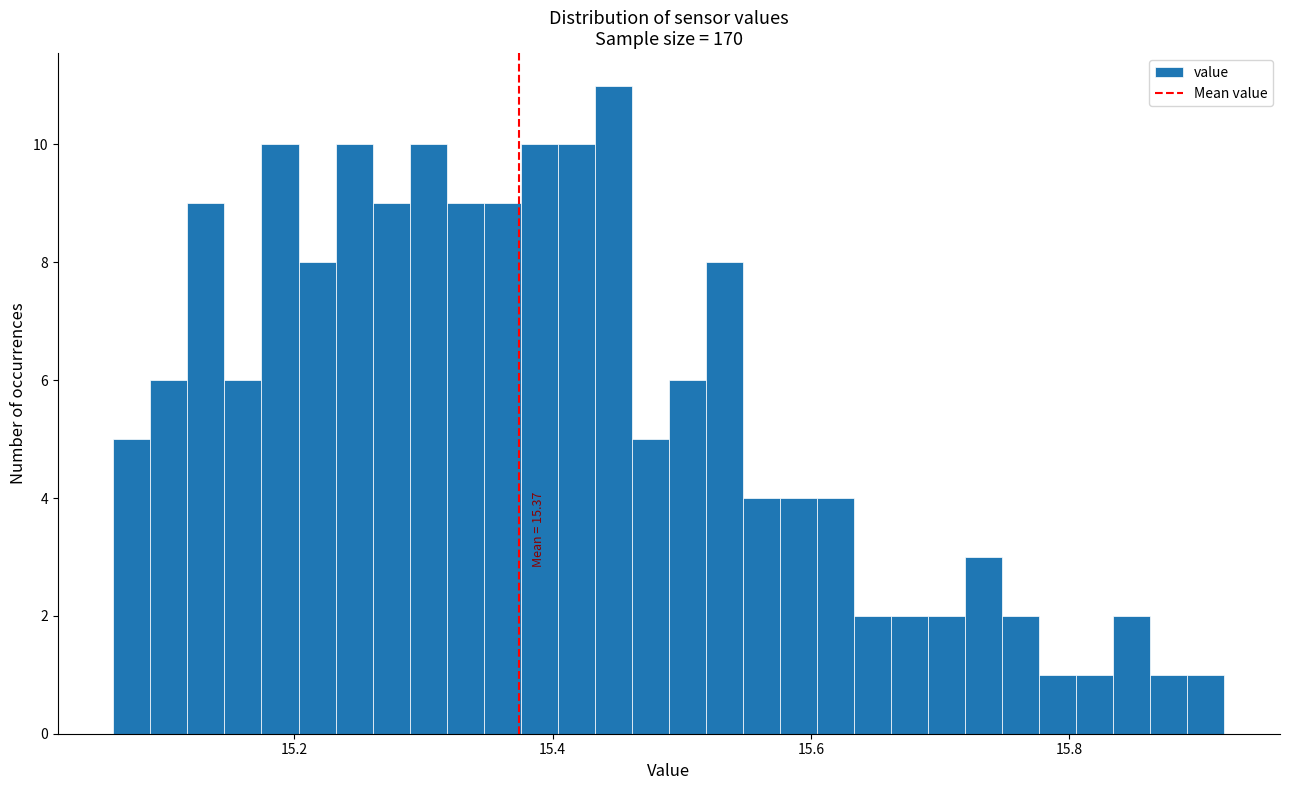

Around what value on the x-axis is the tallest bar? Give the approximate position of its centre, as read against the axis.

15.44